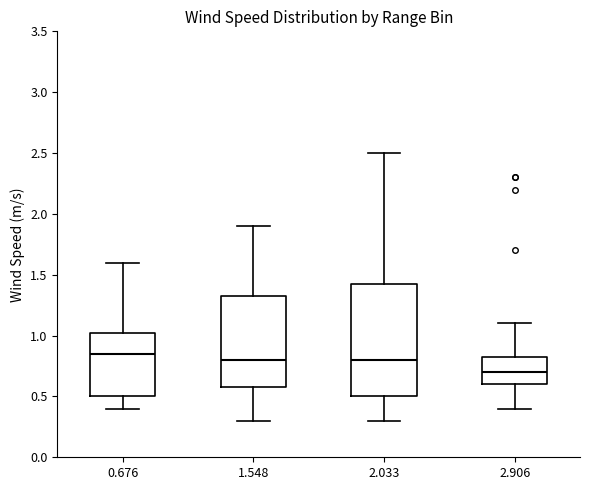

Where does the lower whisker of the box at x = 1.548 end on the y-axis? The values are not printed on the chart, so give them approximately, as read against the axis.

0.30